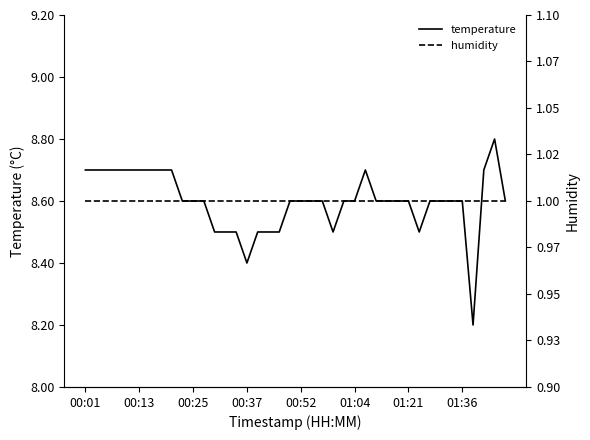

The value of temperature at 01:21 is 1.7. True or false?

False